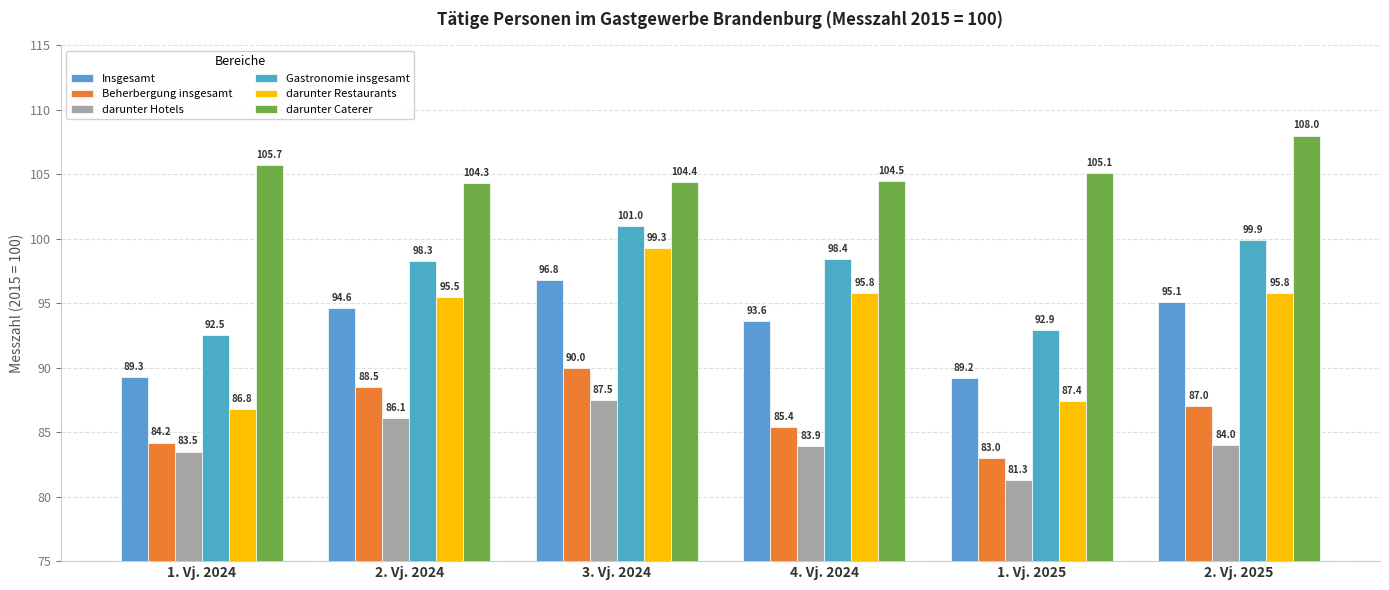

What is the lowest value of the Gastronomie insgesamt series?

92.5